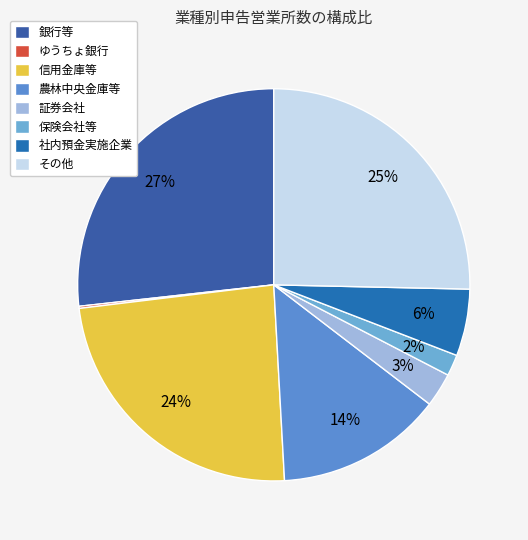

What is the change in value from 銀行等 to ゆうちょ銀行?

-304